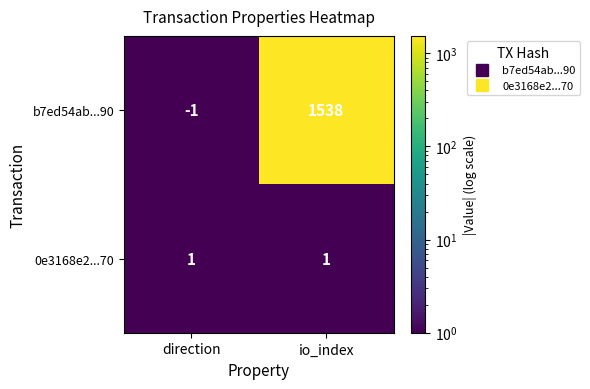

How many distinct data groups are displayed?

2